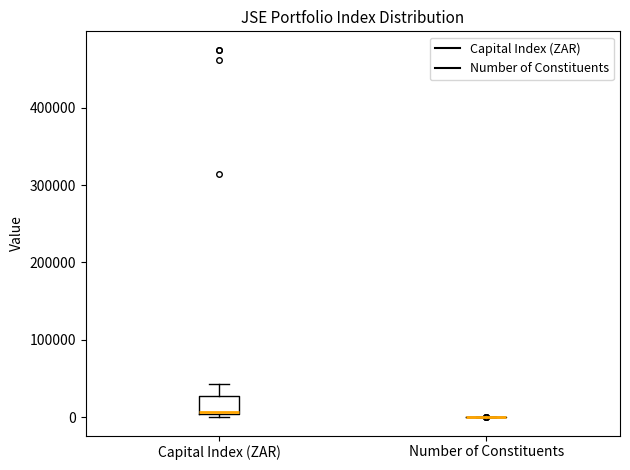

Which box is the tallest, from its lower edge to its upper edge?

Capital Index (ZAR)